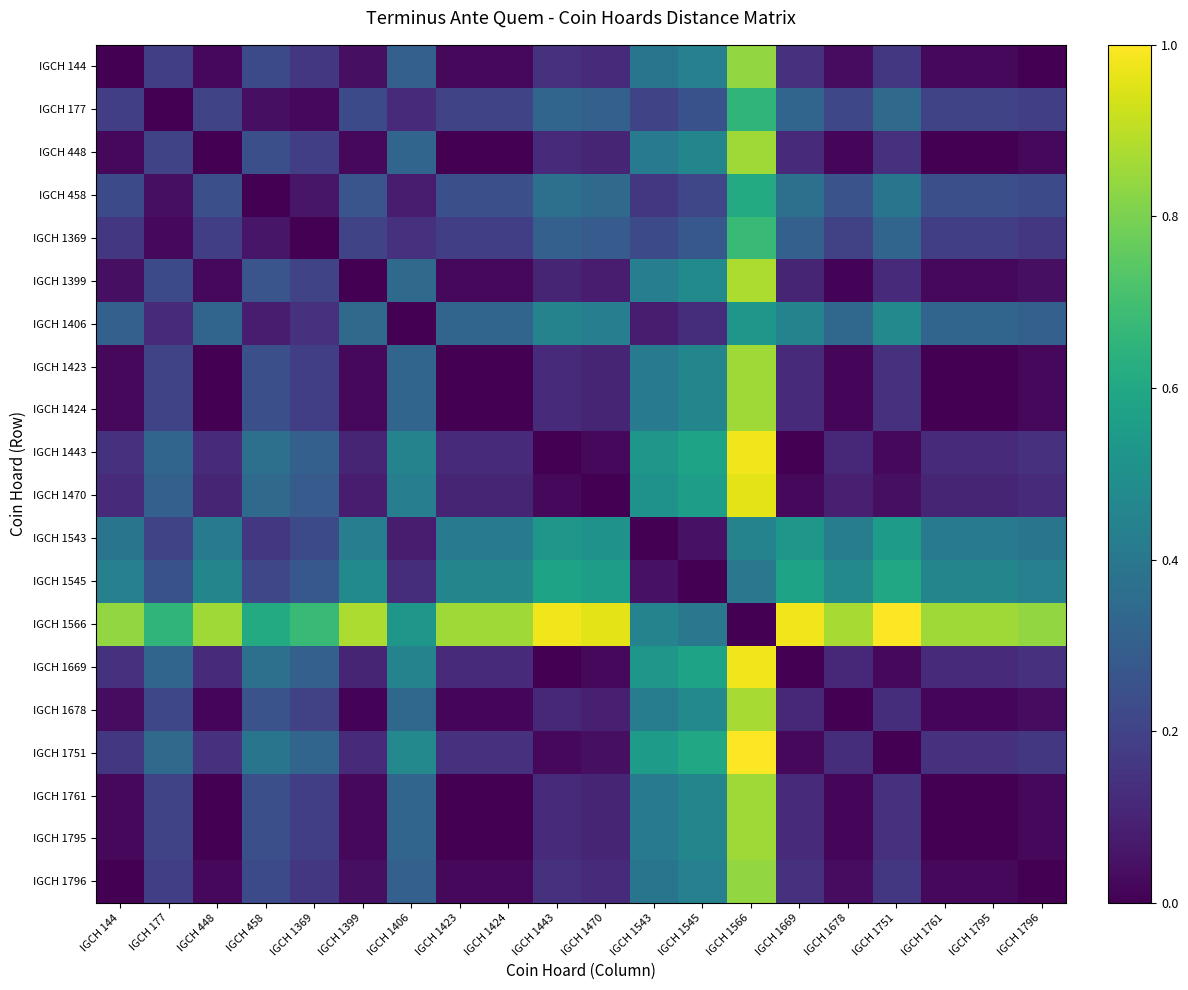

What is the greatest value displayed?

1.0